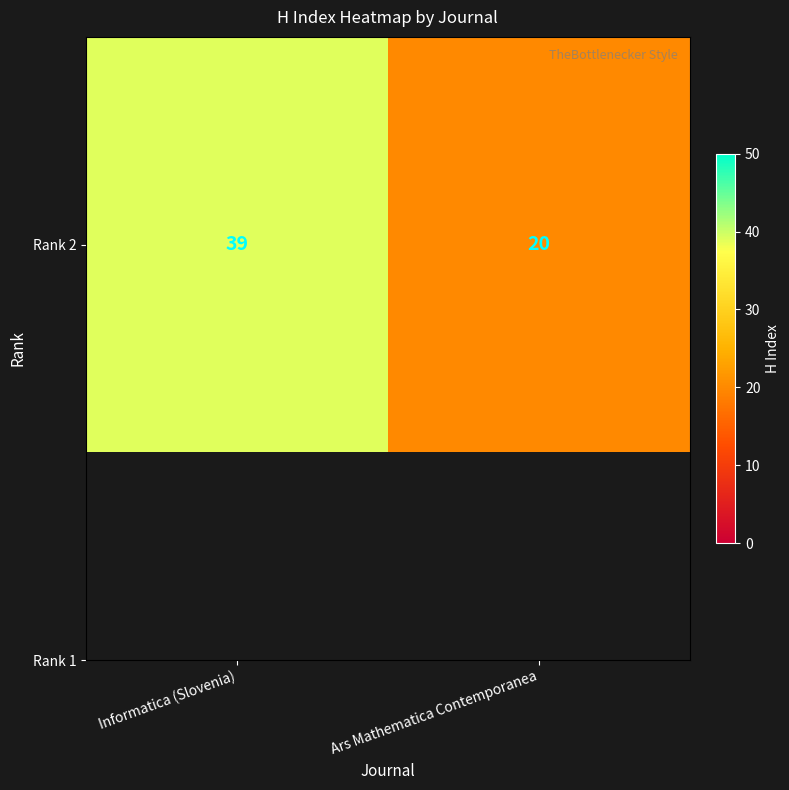

What is the difference between the maximum and minimum values?

19